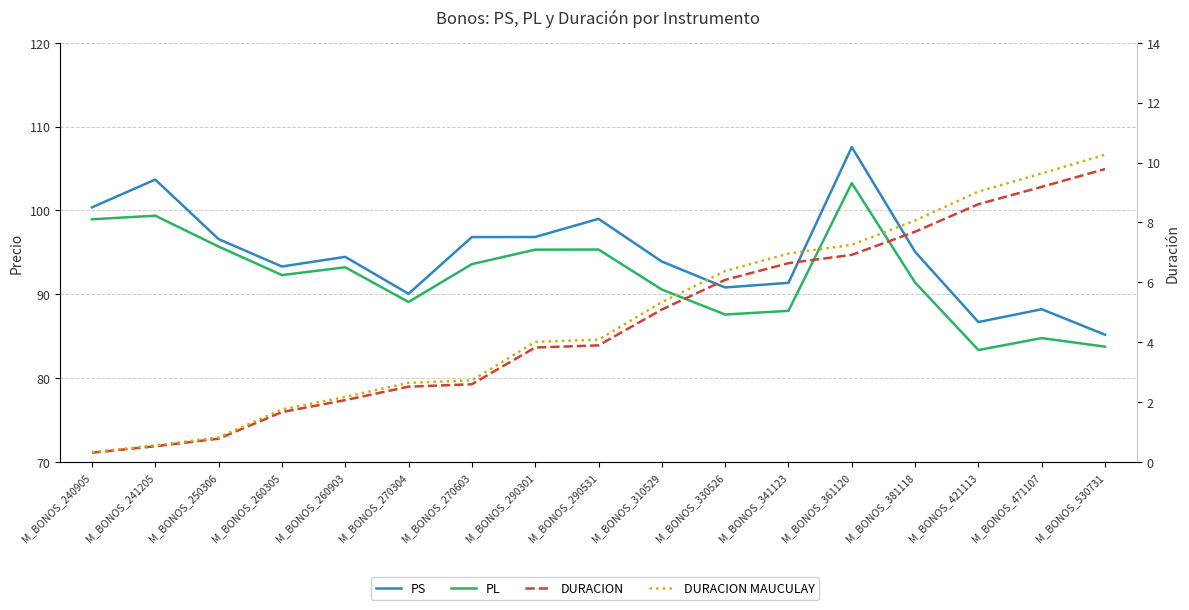

True or false: DURACION MAUCULAY and PL cross at least once.

False